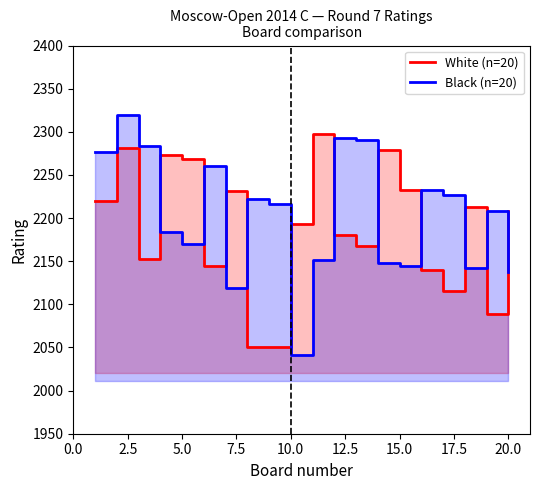

What is the highest value of the White Rating (n=20) series?

2298